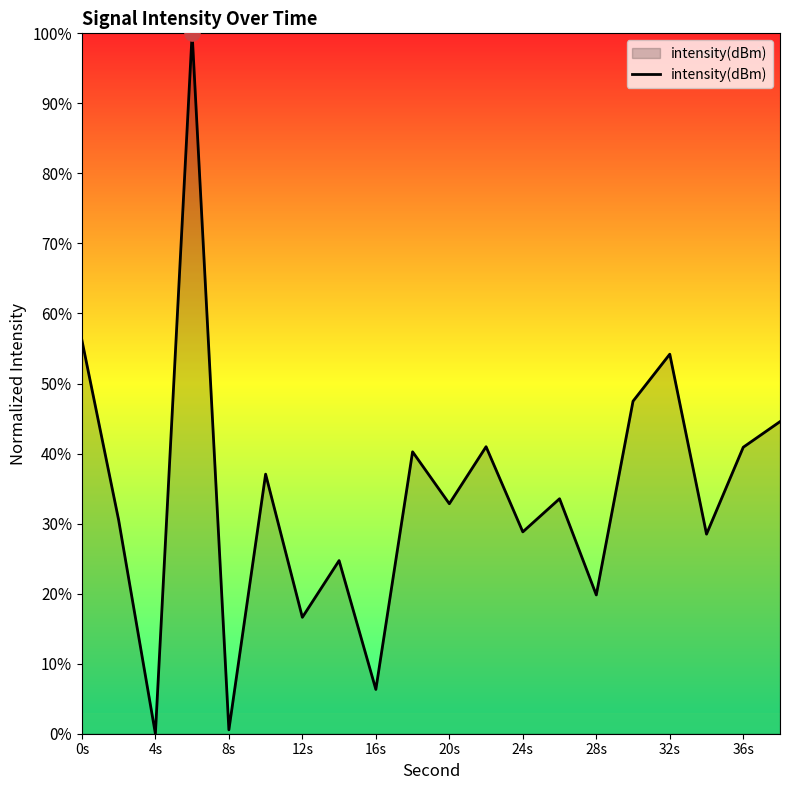

How many lines are shown in the chart?

1